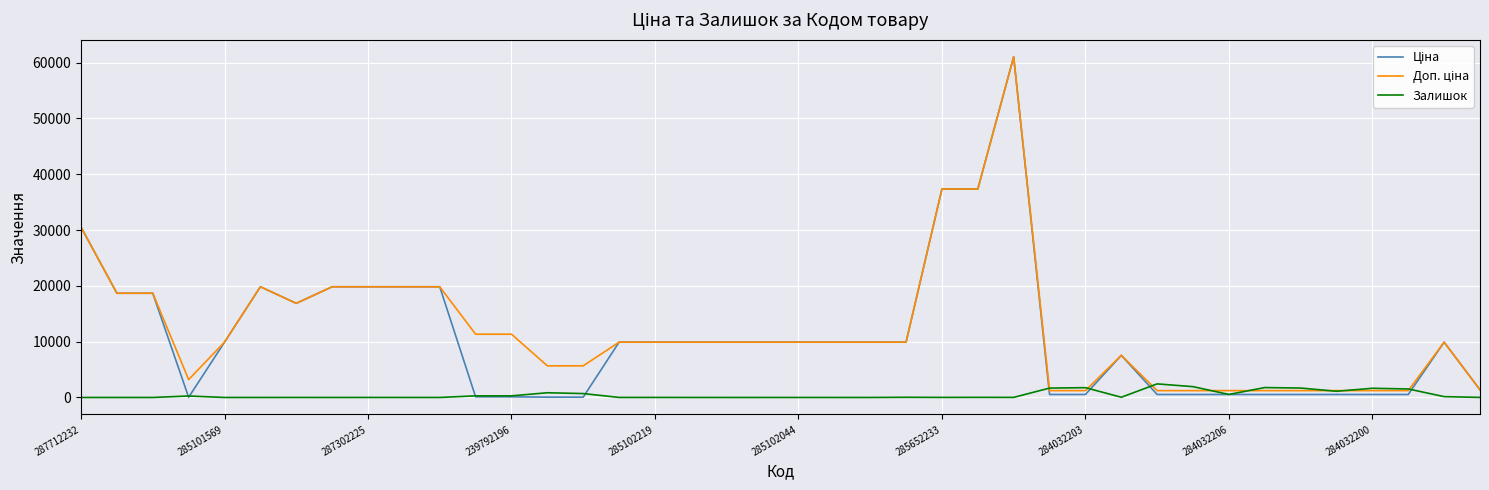

What is the greatest value displayed?

61024.7